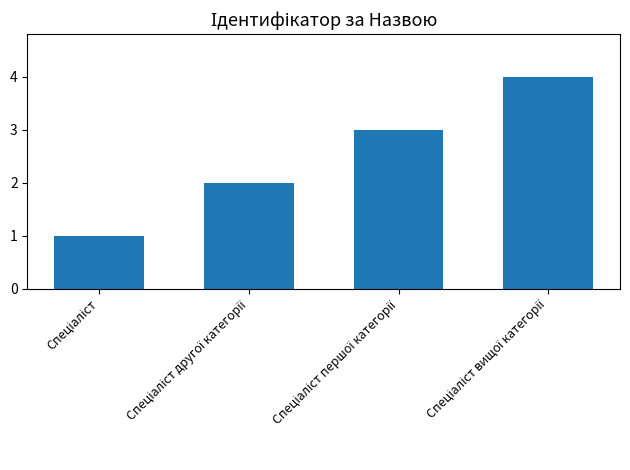

Count the number of categories in the chart.

4